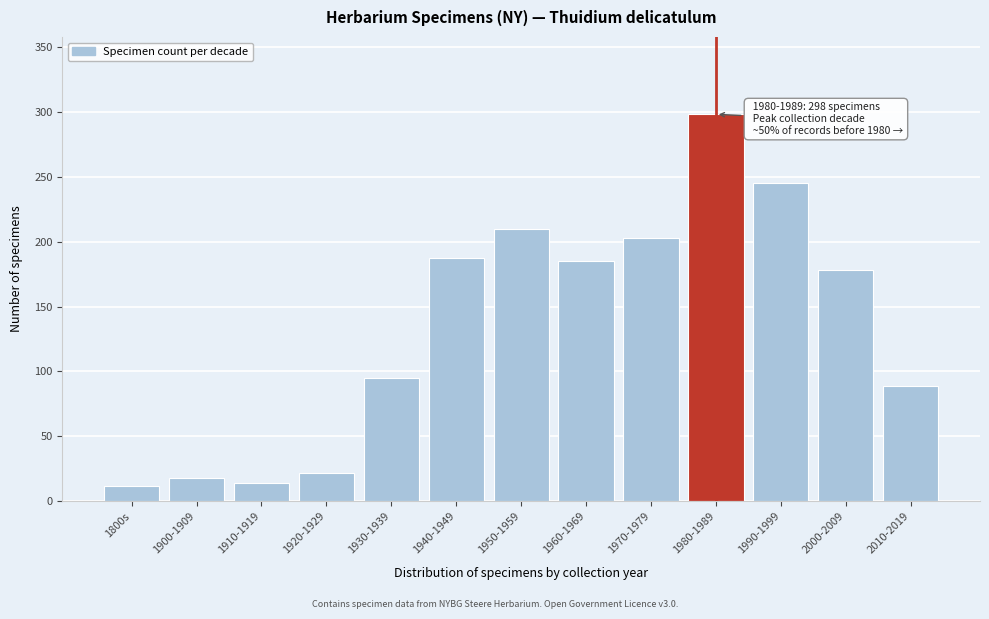

Reading right to left, list all the values displayed in this chart.

89	178	245	298	203	185	210	187	95	22	14	18	12